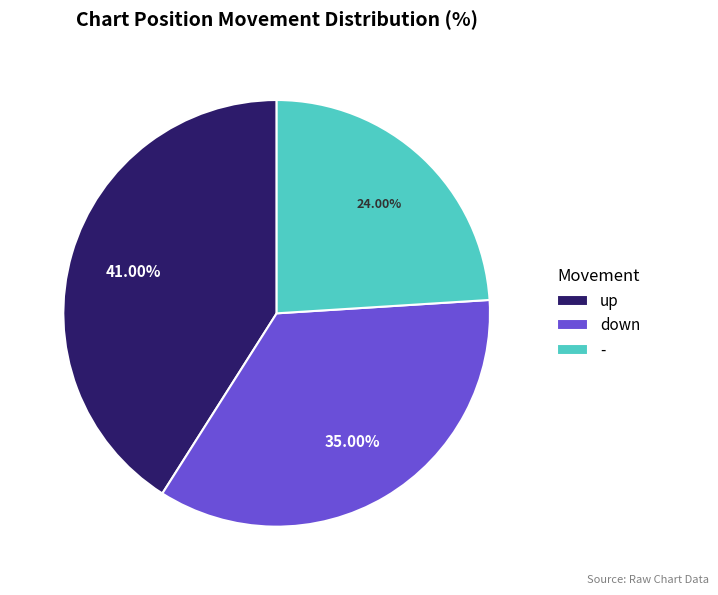

Rank the categories by value from highest to lowest.

up, down, -